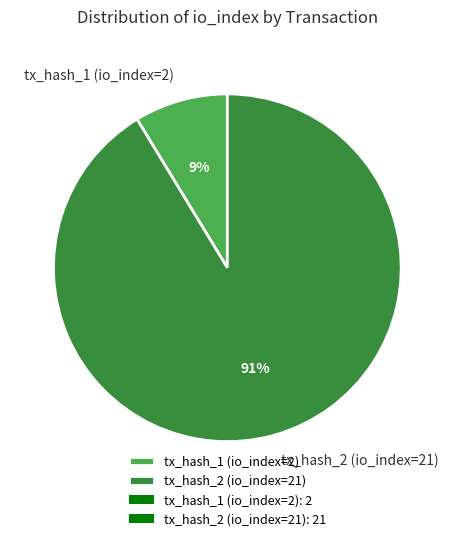

To the nearest percent, what is the average slice percentage?

50%